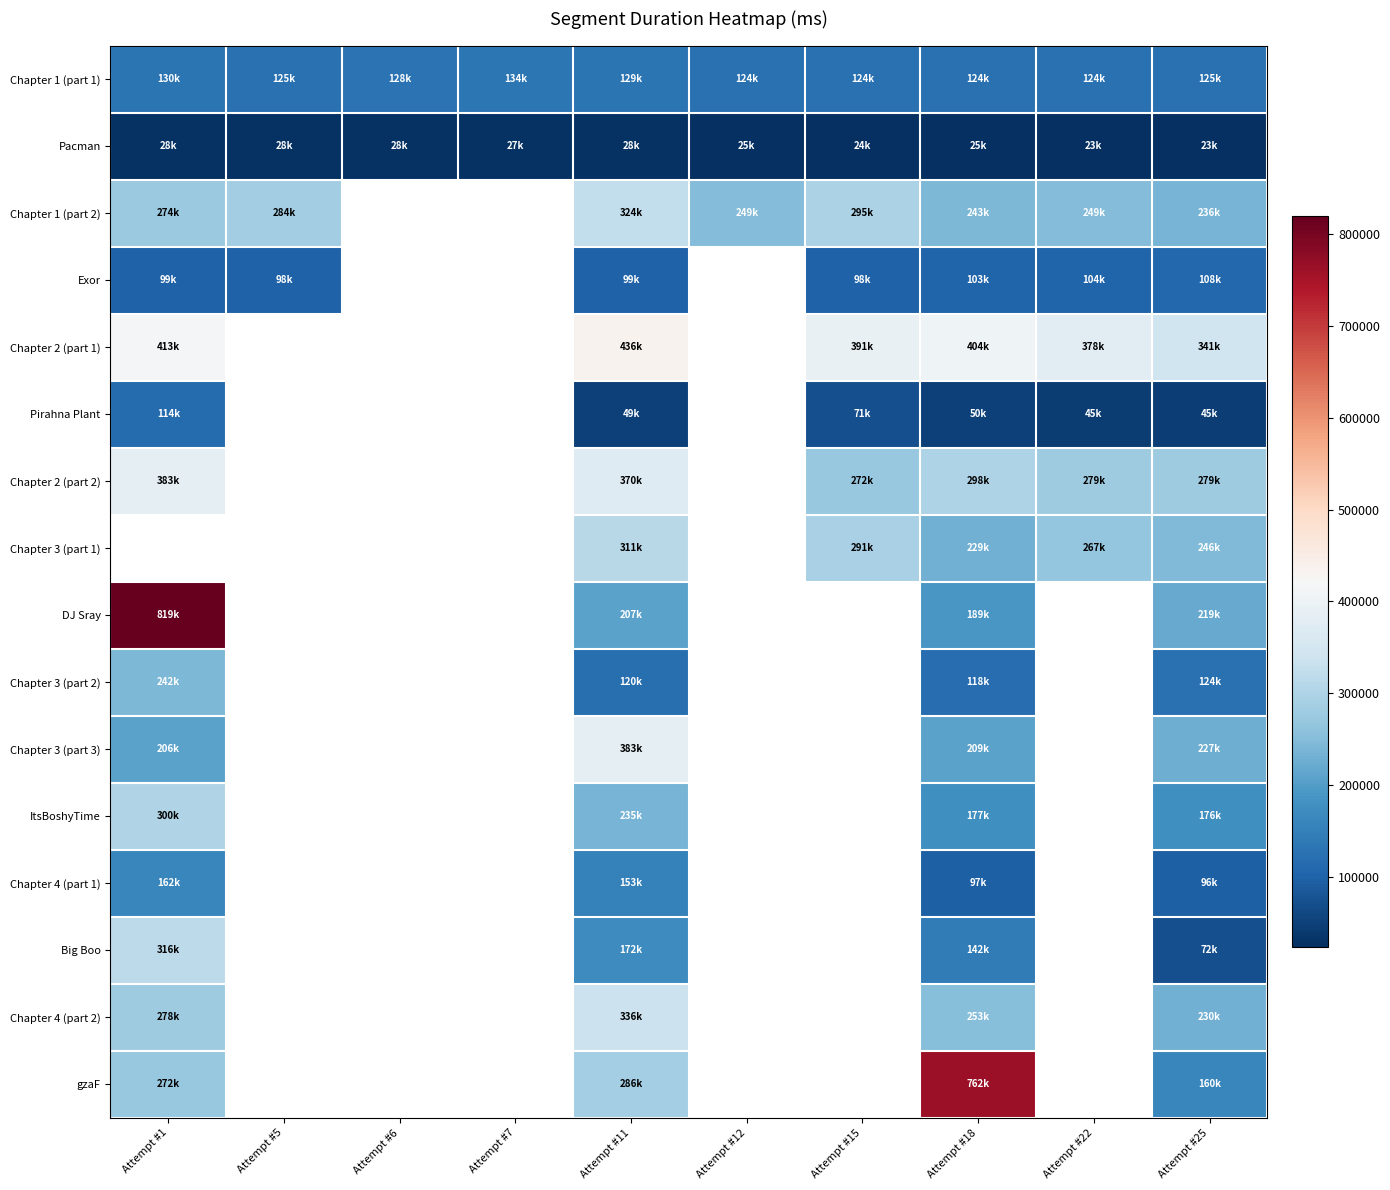

Which series changed the most between Attempt #12 and Attempt #15?

Chapter 1 (part 2)